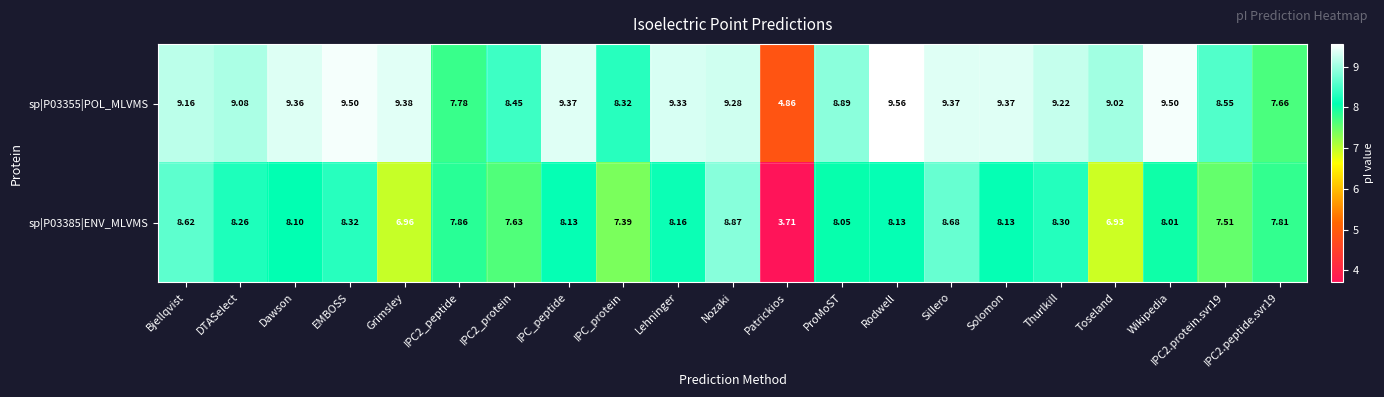

At which category does the chart reach its minimum across all series?

Patrickios